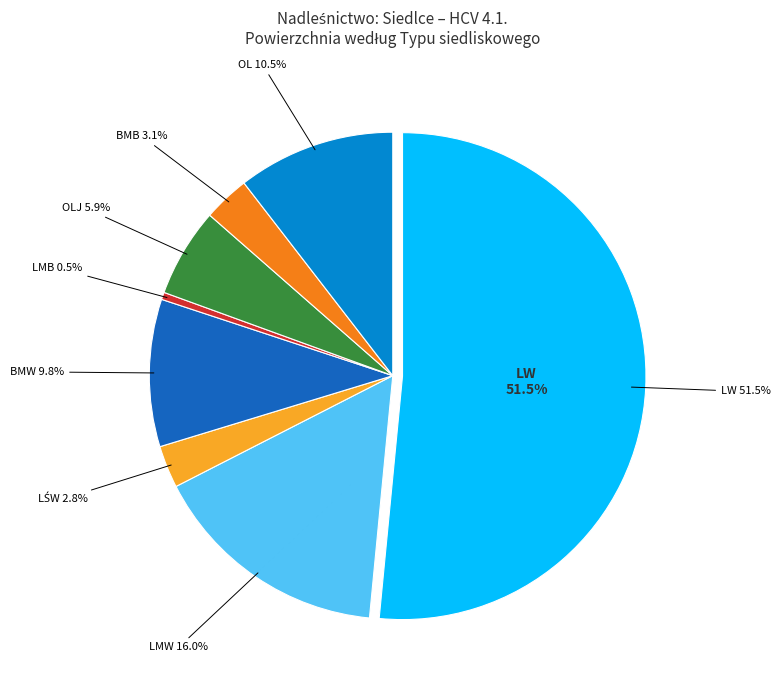

Which category has the biggest portion of the pie?

LW